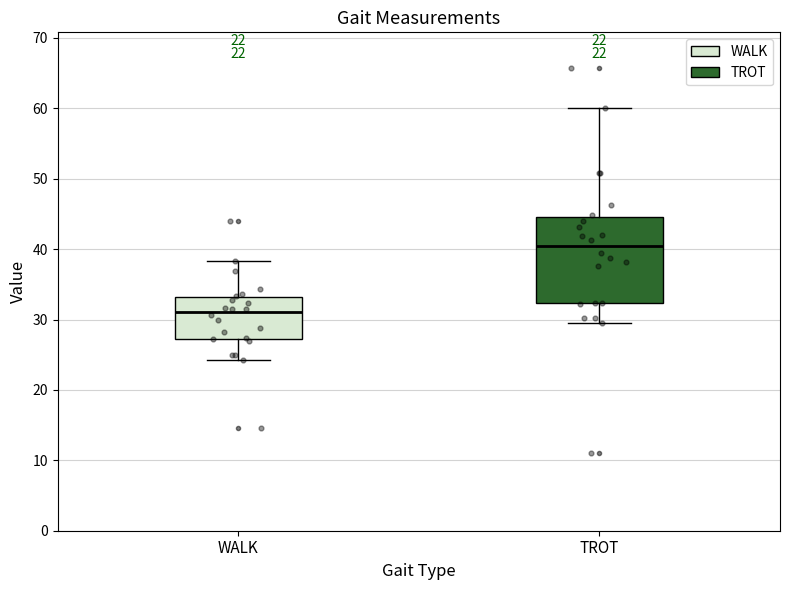

Which box's median line is the lowest?

WALK